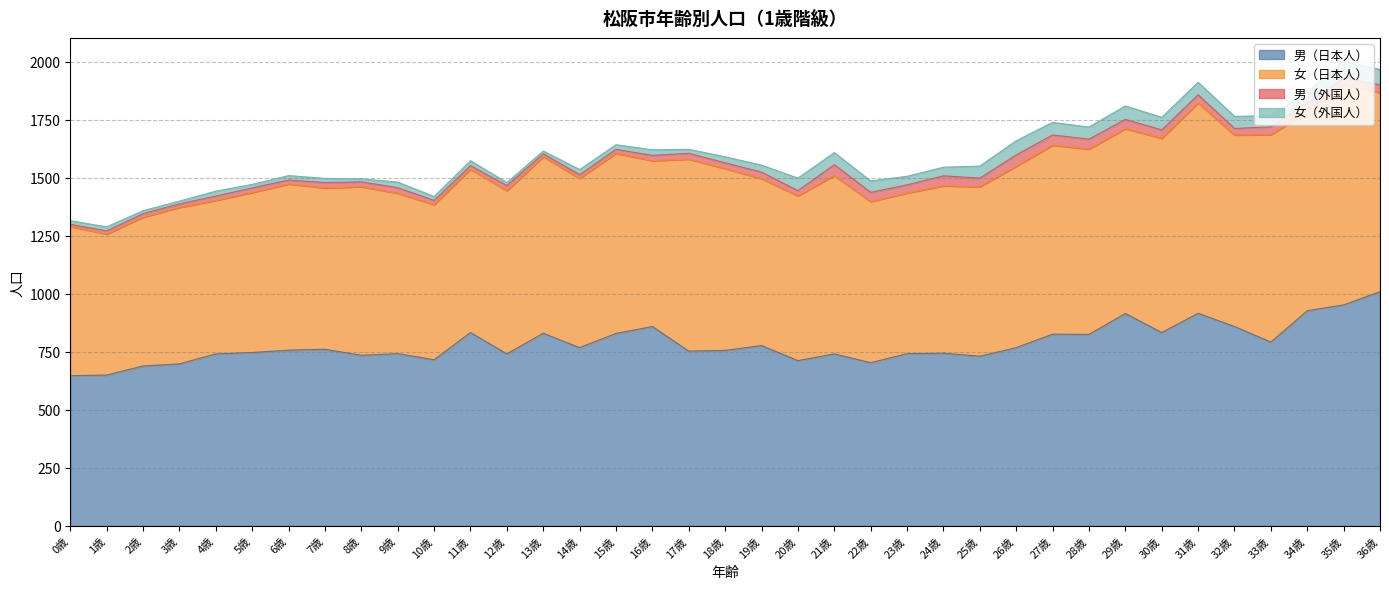

Rank the series by their maximum value, from highest to lowest.

男（日本人）, 女（日本人）, 女（外国人）, 男（外国人）